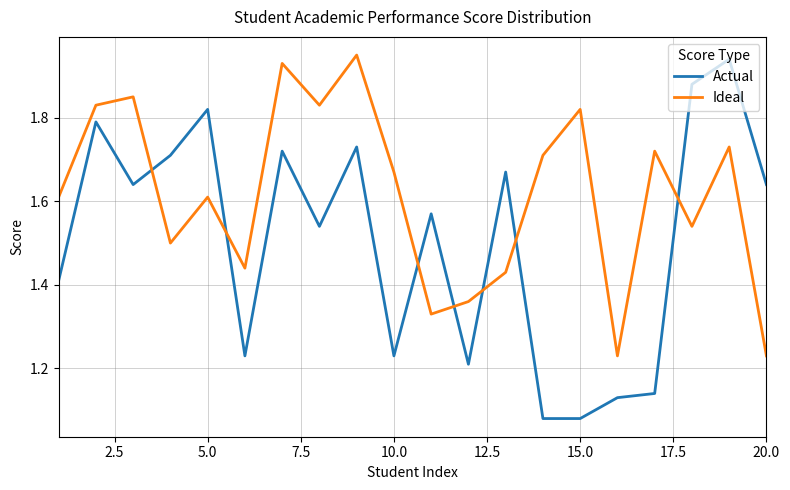

Which series has the largest range (max minus min)?

Actual